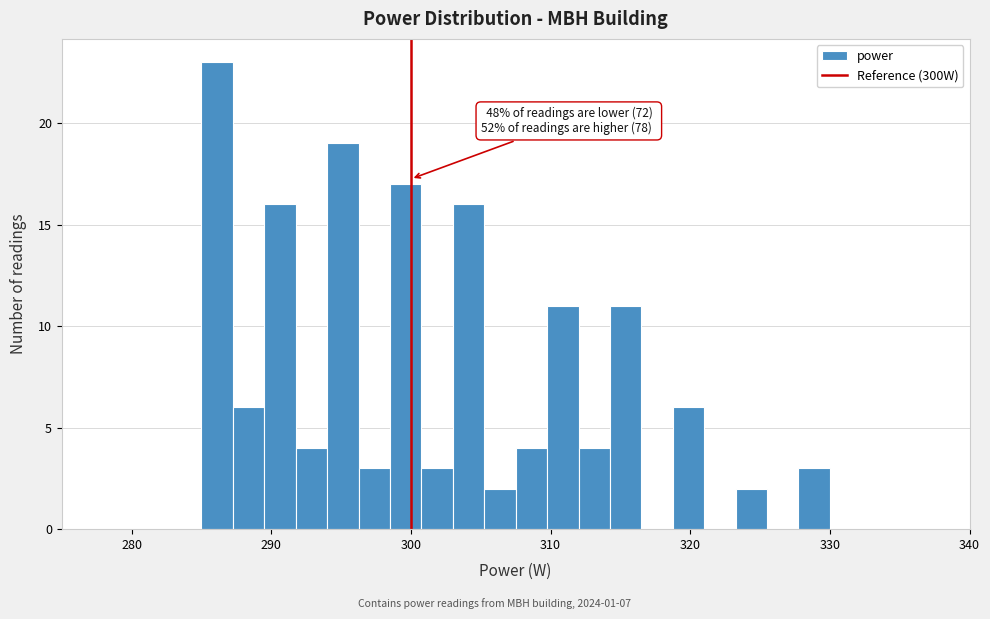

Read against the x-axis, roughly where is the centre of the tallest bar?

286